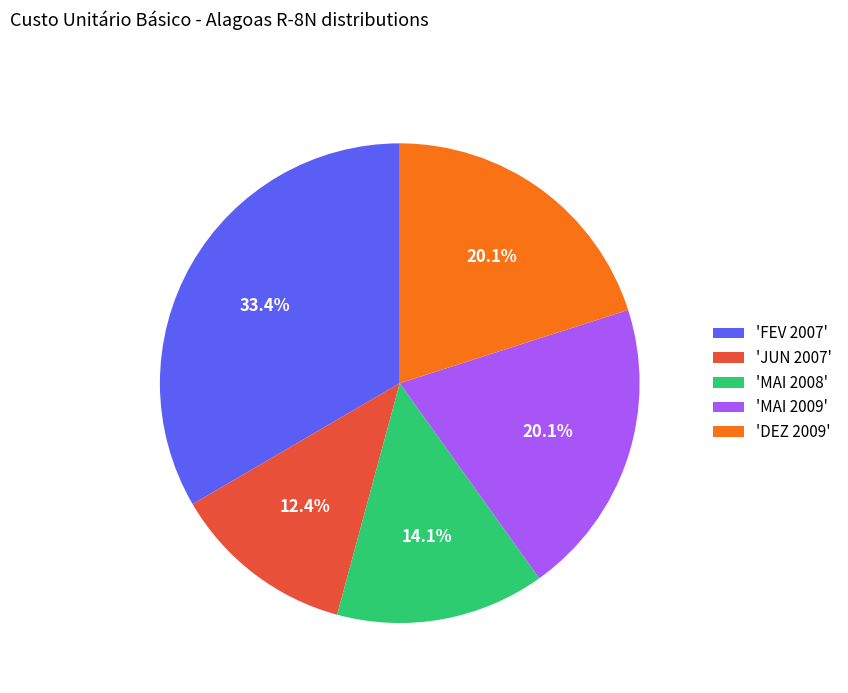

Is there any slice that represents more than half of the pie?

No